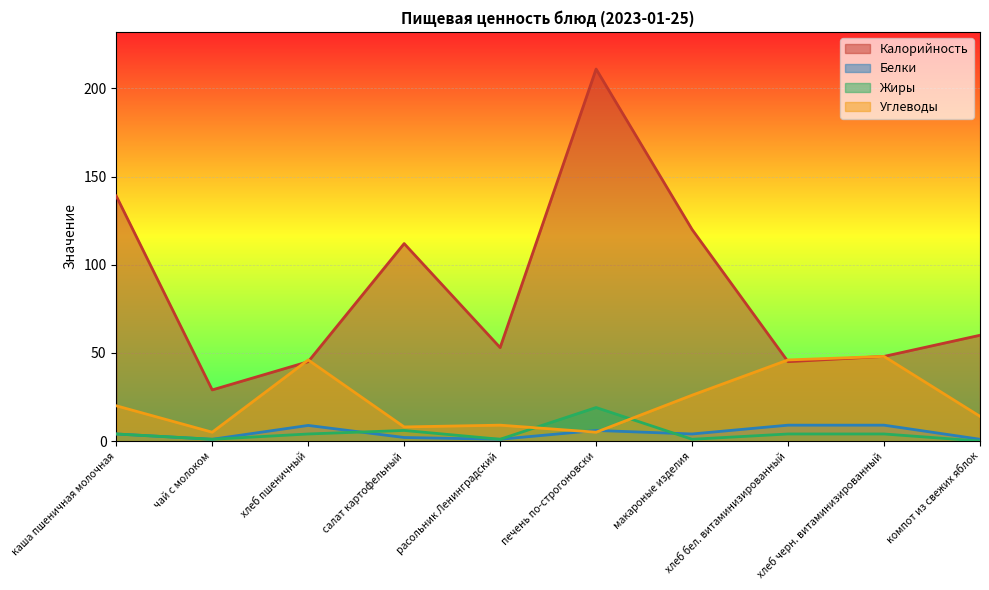

Which label corresponds to the smallest value in the chart?

компот из свежих яблок